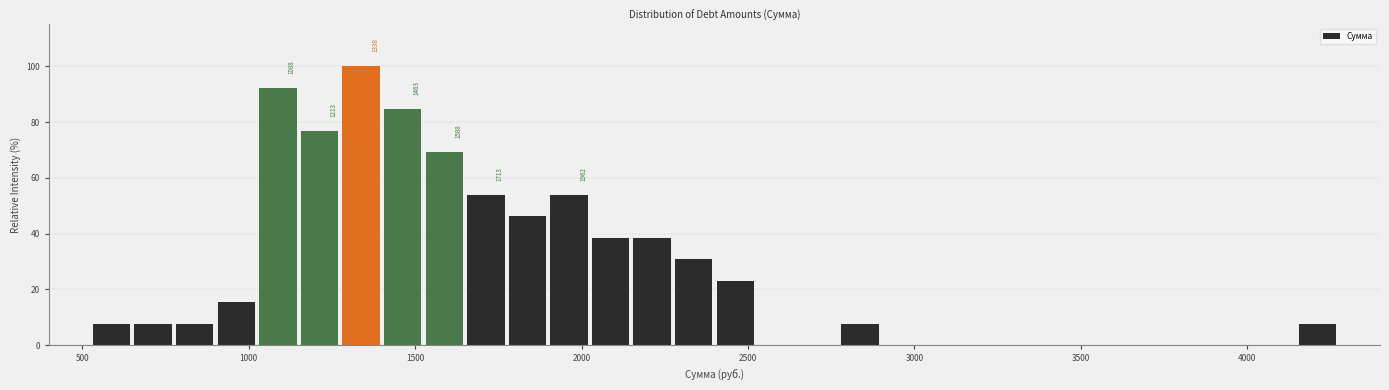

Read against the x-axis, roughly where is the centre of the tallest bar?

1350